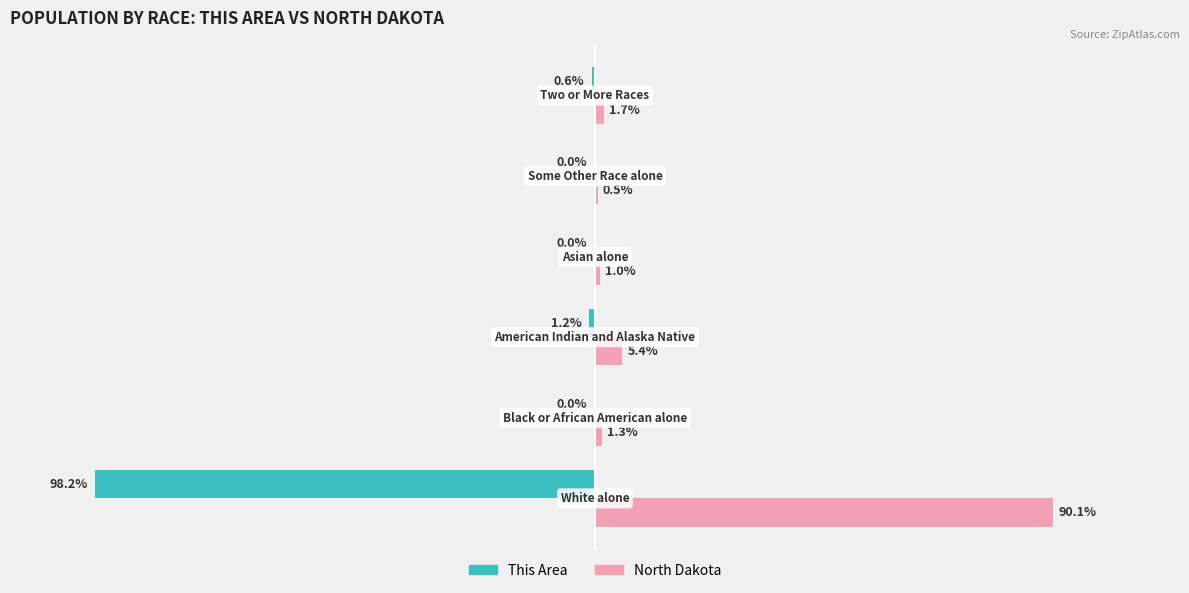

Which series has the largest total across all categories?

North Dakota